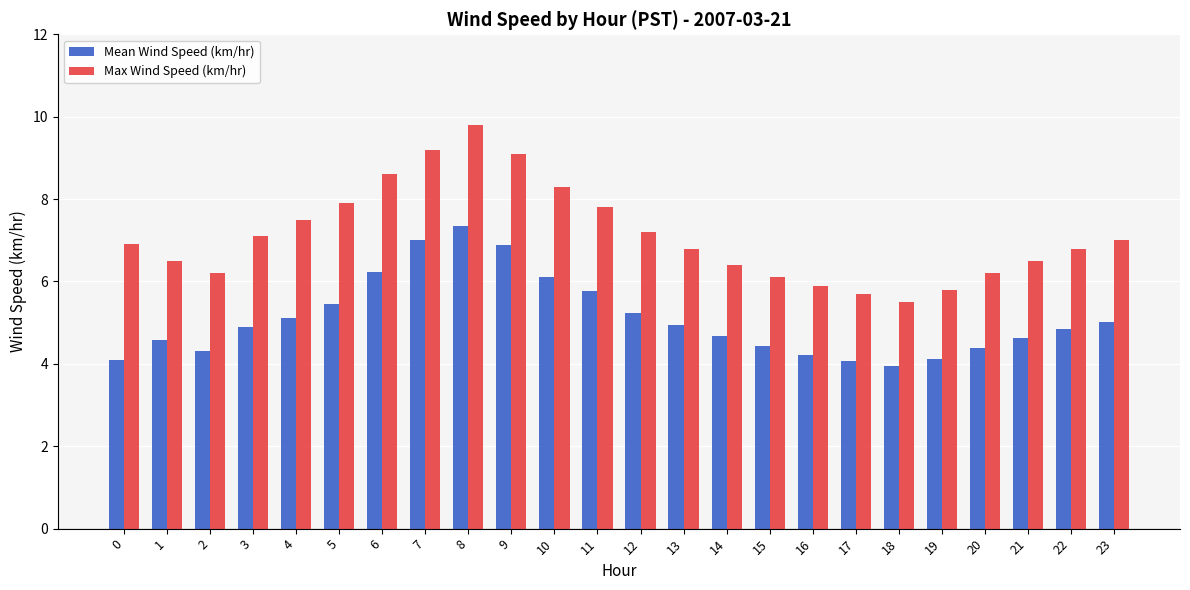

The Max Wind Speed (km/hr) series shows 6.2 at 2. True or false?

True